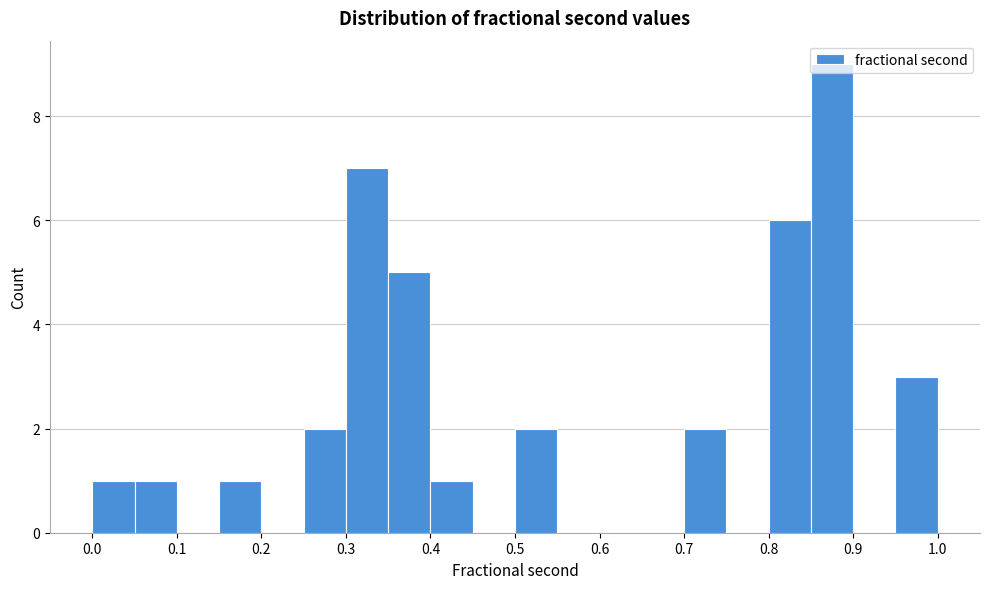

Over which range of the x-axis is the bar tallest?

0.85 to 0.90